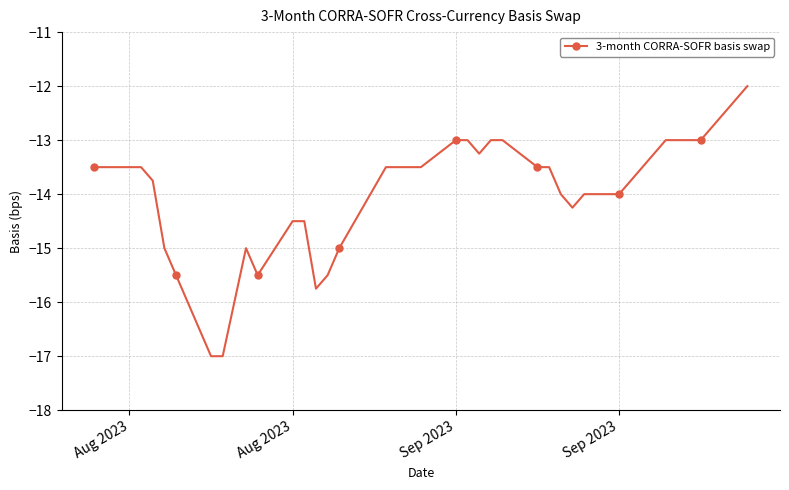

What is the maximum value shown in the chart?

-12.0